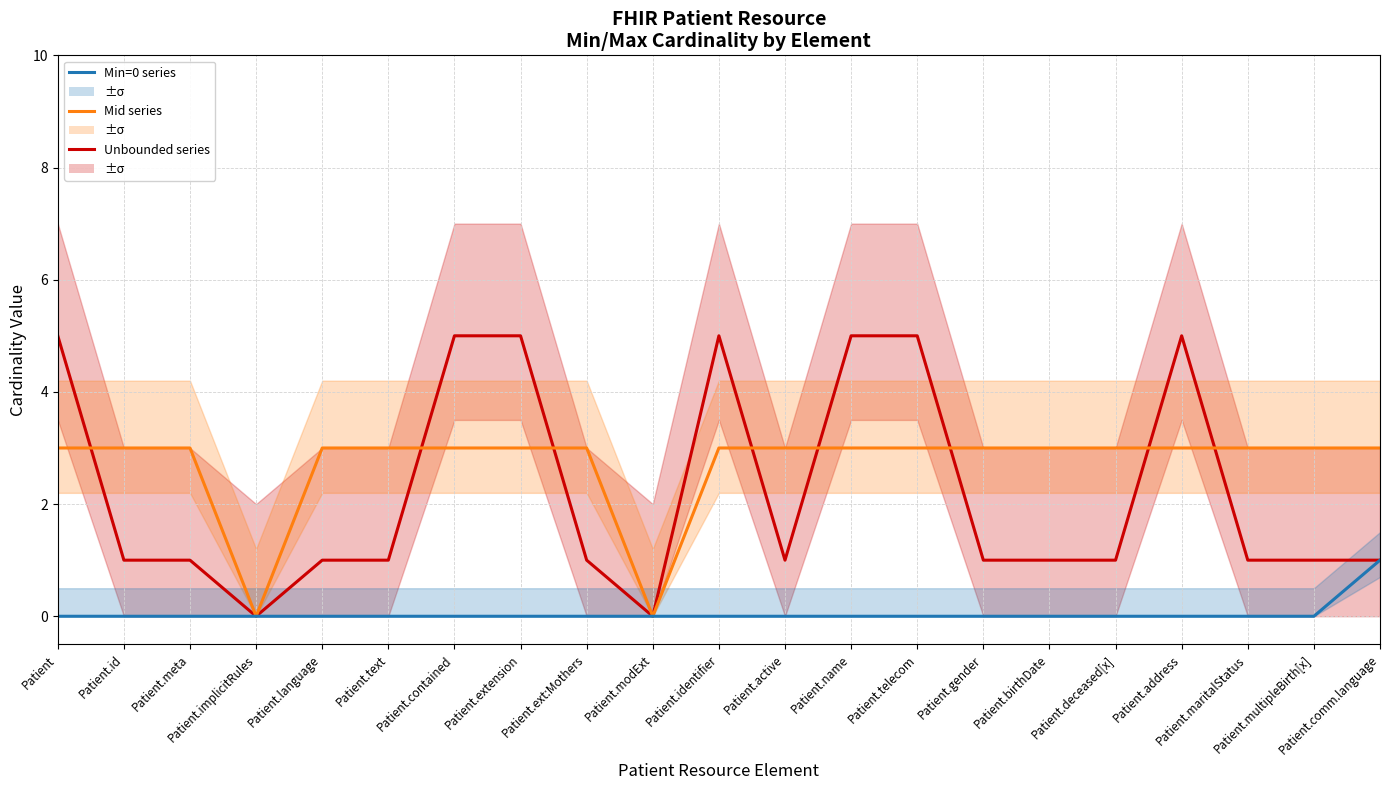

Read the Unbounded (*) Max value at Patient.

5